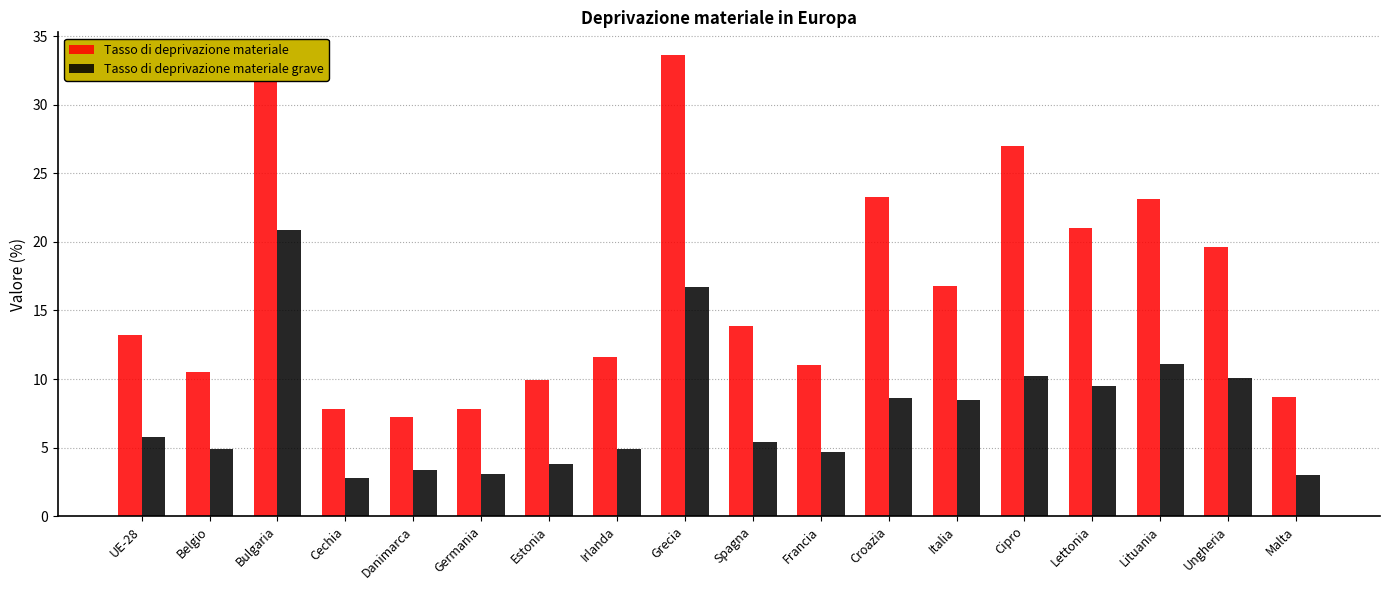

Is it true that Tasso di deprivazione materiale equals 33.4 at Lettonia?

False